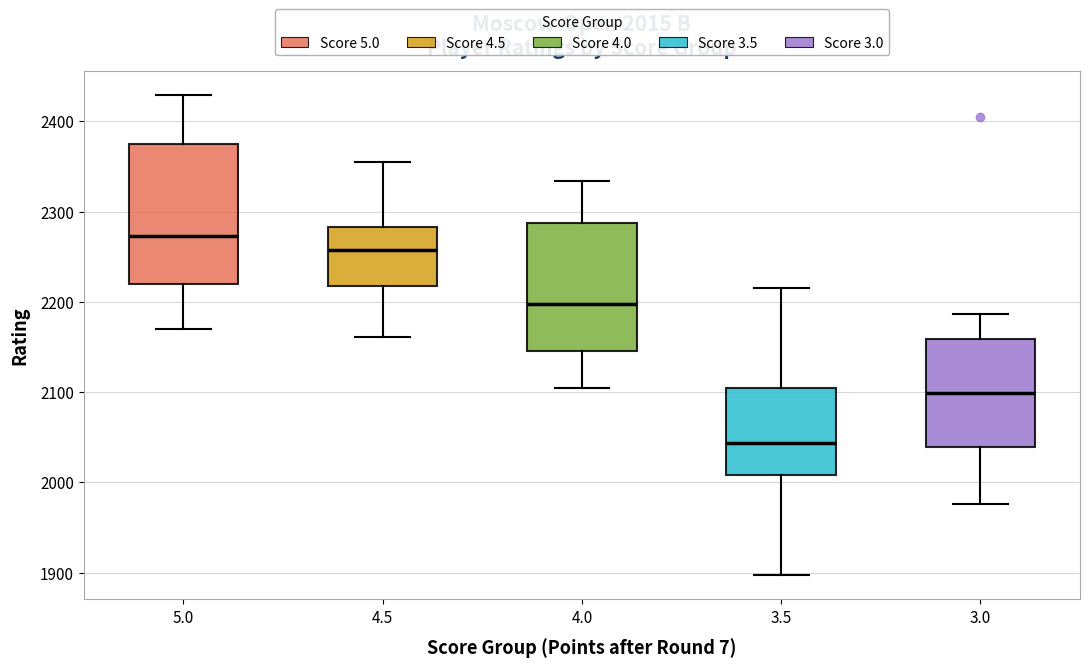

Which box's median line is the highest?

5.0